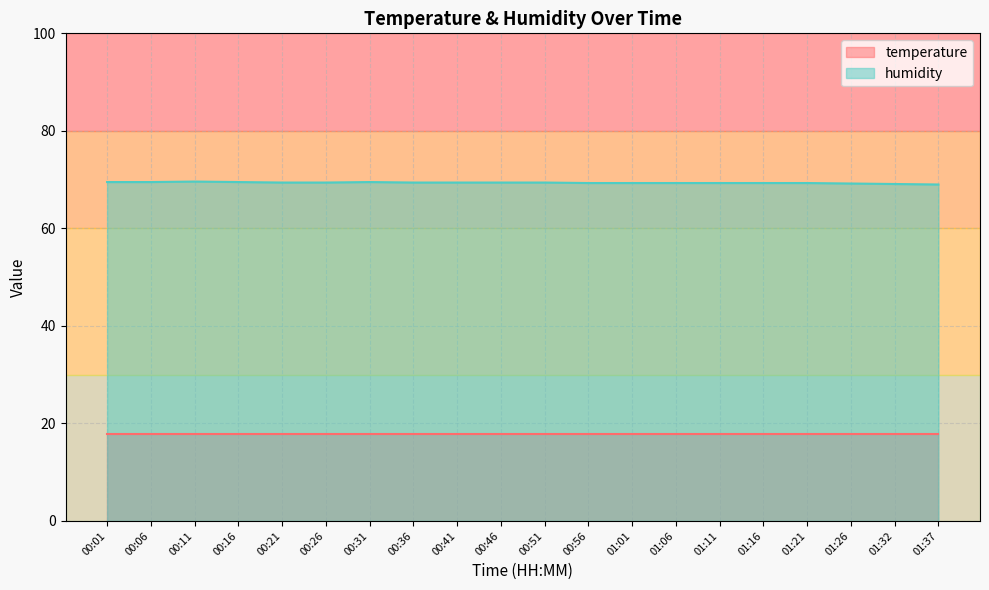

What is the sum of all values?

1387.1